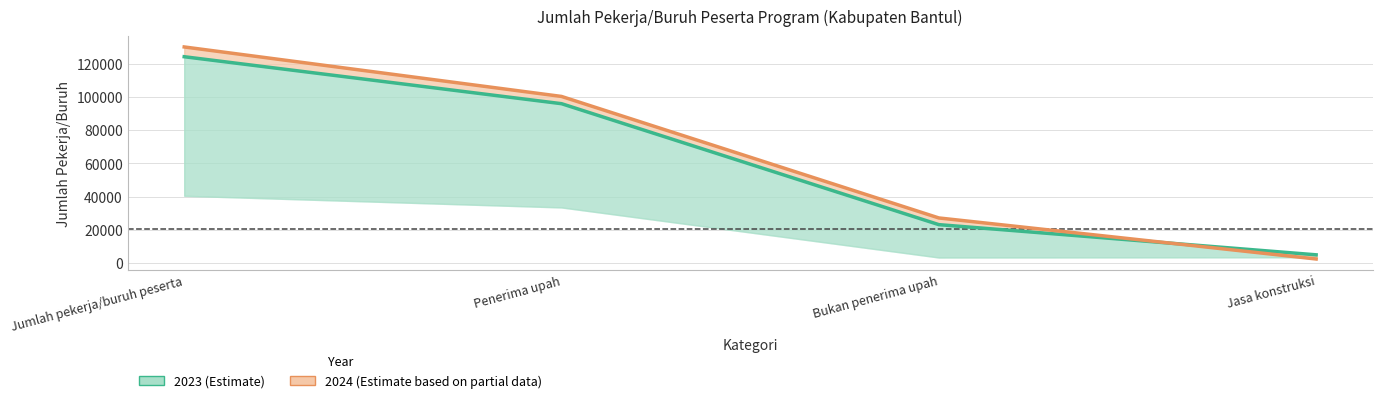

How many data points in 2024 (Estimate based on partial data) are above 100243?

1